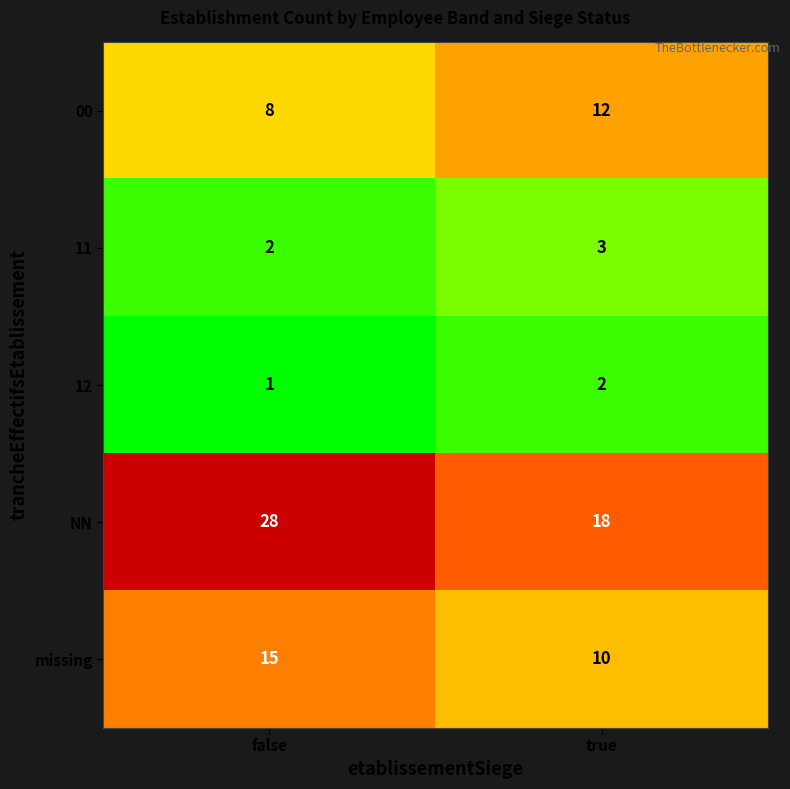

Rank the series at true from highest to lowest value.

NN, 00, missing, 11, 12